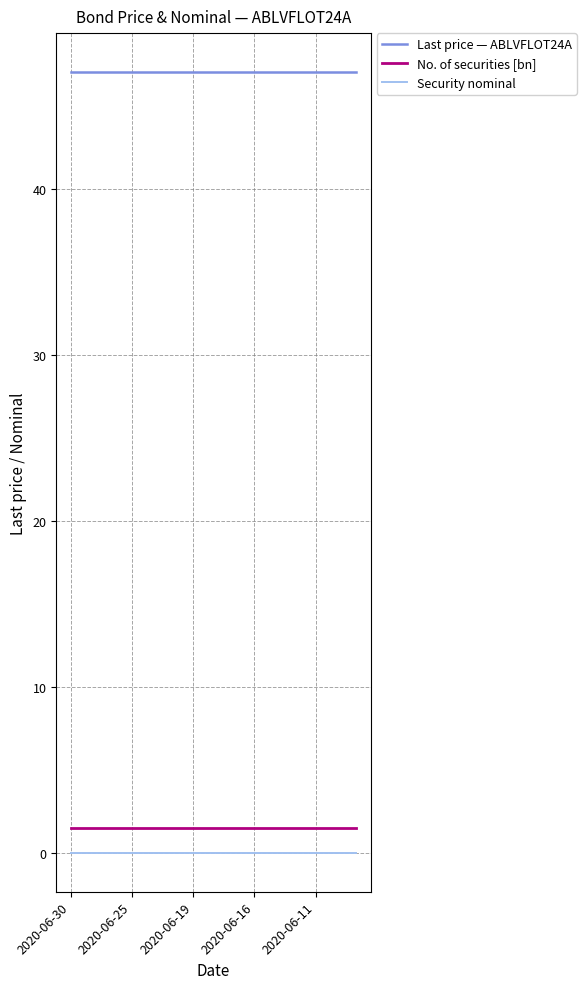

True or false: Security nominal and No. of securities [bn] intersect in this chart.

False